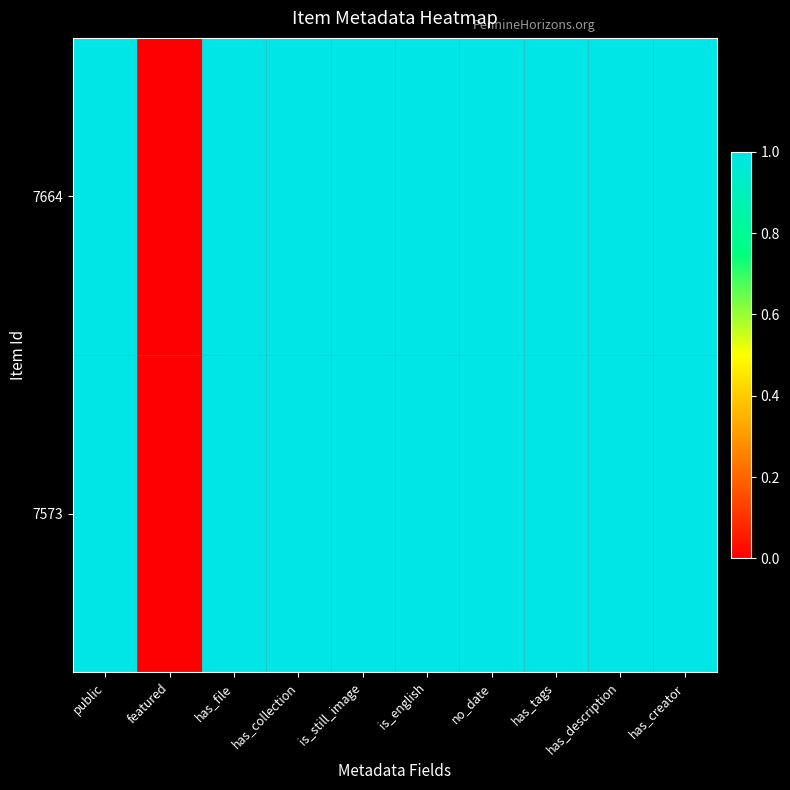

Which series has the largest total across all categories?

7664